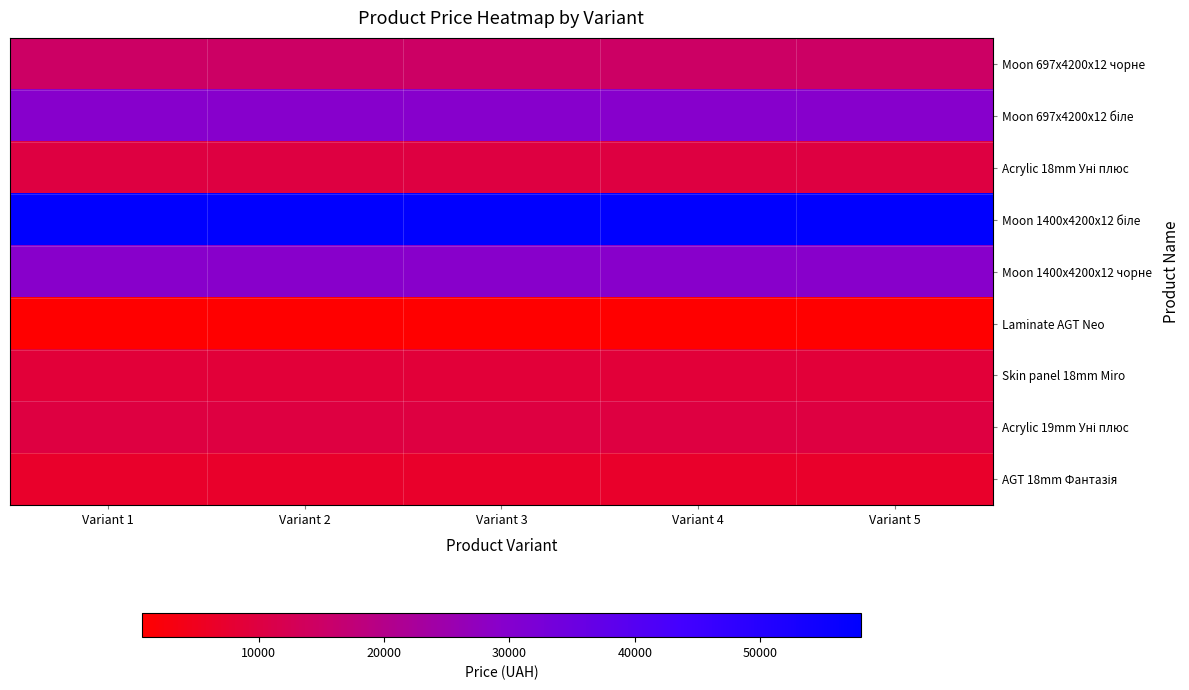

List the series in order of their peak value, highest first.

Moon 1400x4200x12 біле, Moon 697x4200x12 біле, Moon 1400x4200x12 чорне, Moon 697x4200x12 чорне, Acrylic 18mm Уні плюс, Acrylic 19mm Уні плюс, Skin panel 18mm Miro, AGT 18mm Фантазія, Laminate AGT Neo